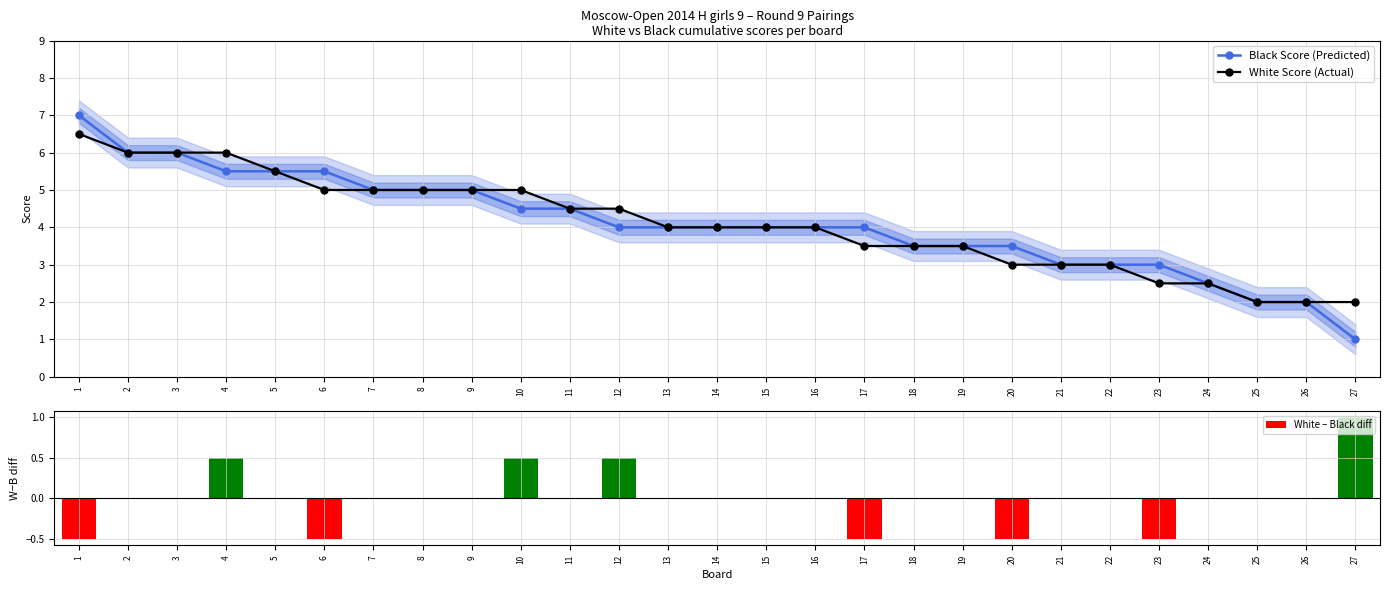

What is the difference between the Black Score (Predicted) values at 17 and 3?

2.0